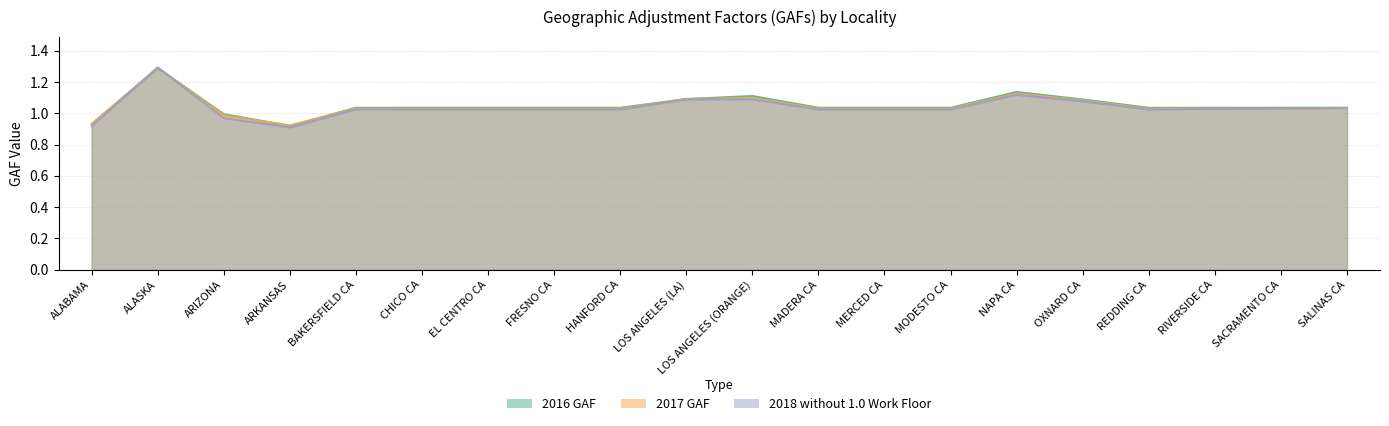

What is the label of the 6th point from the left?

CHICO CA